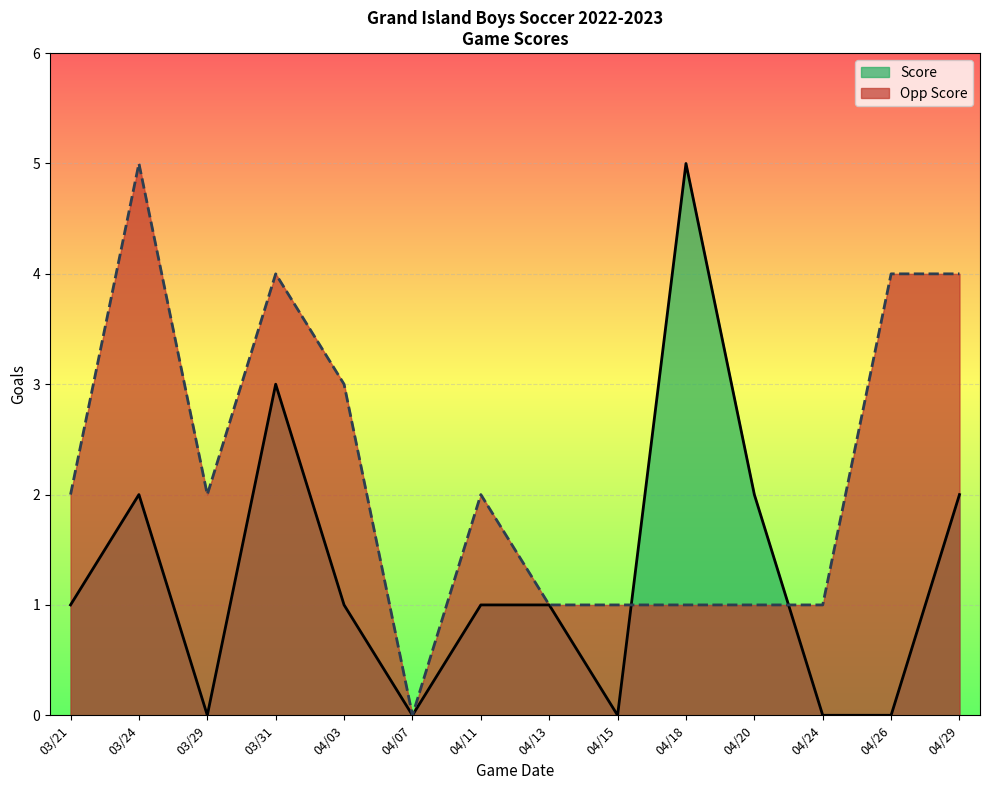

Which label corresponds to the smallest value in the chart?

04/07